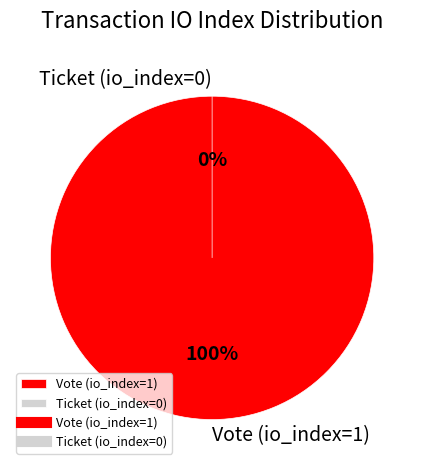

To the nearest percent, what is the difference between the Ticket (io_index=0) and Vote (io_index=1) slice percentages?

100%